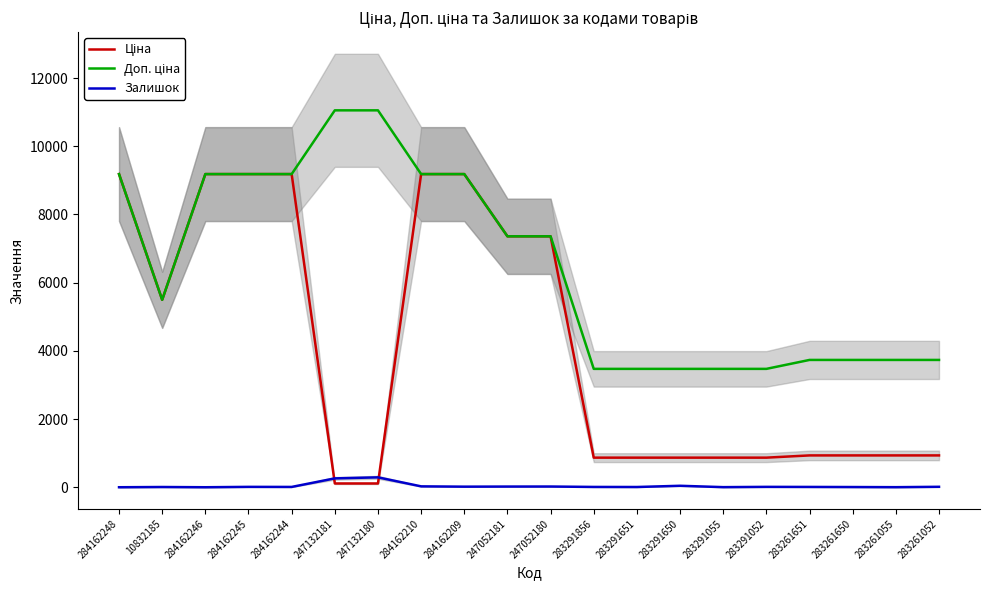

What is the difference between the highest and lowest values at 284162245?

9174.1